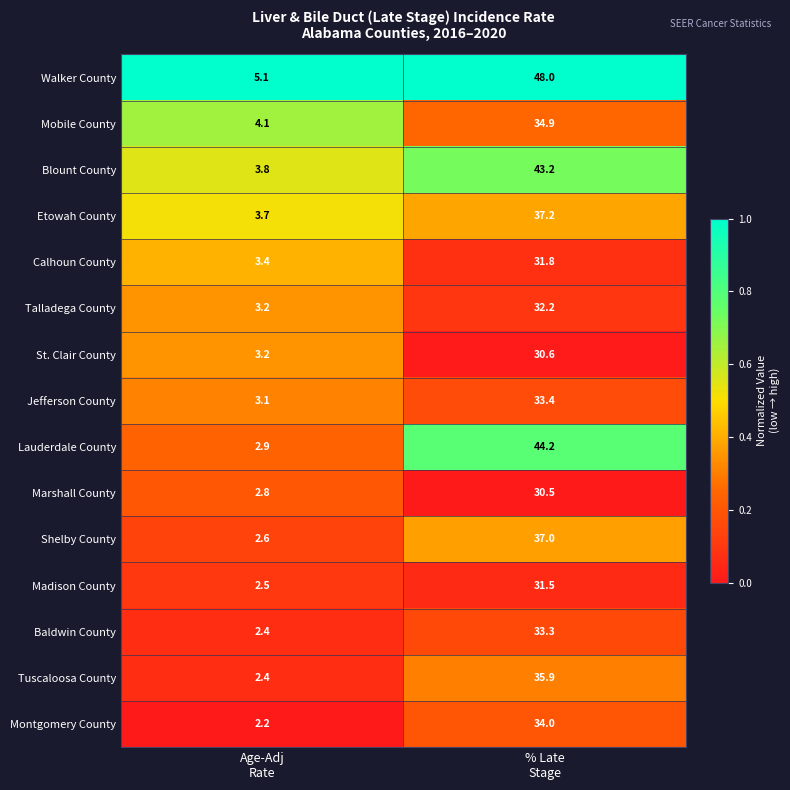

Which series has the largest total across all categories?

Walker County